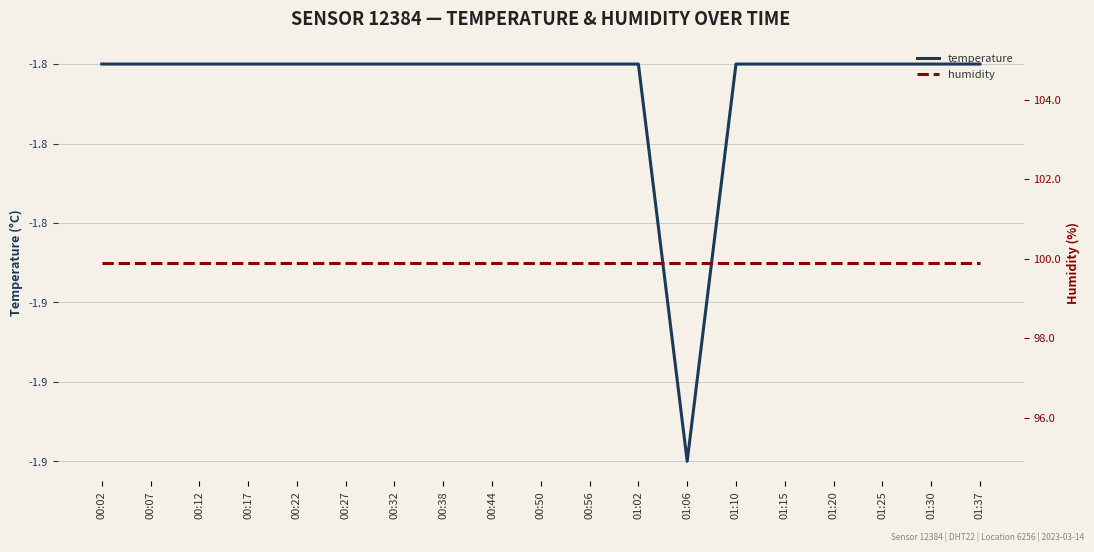

Between 00:22 and 00:02, which is larger?

00:22